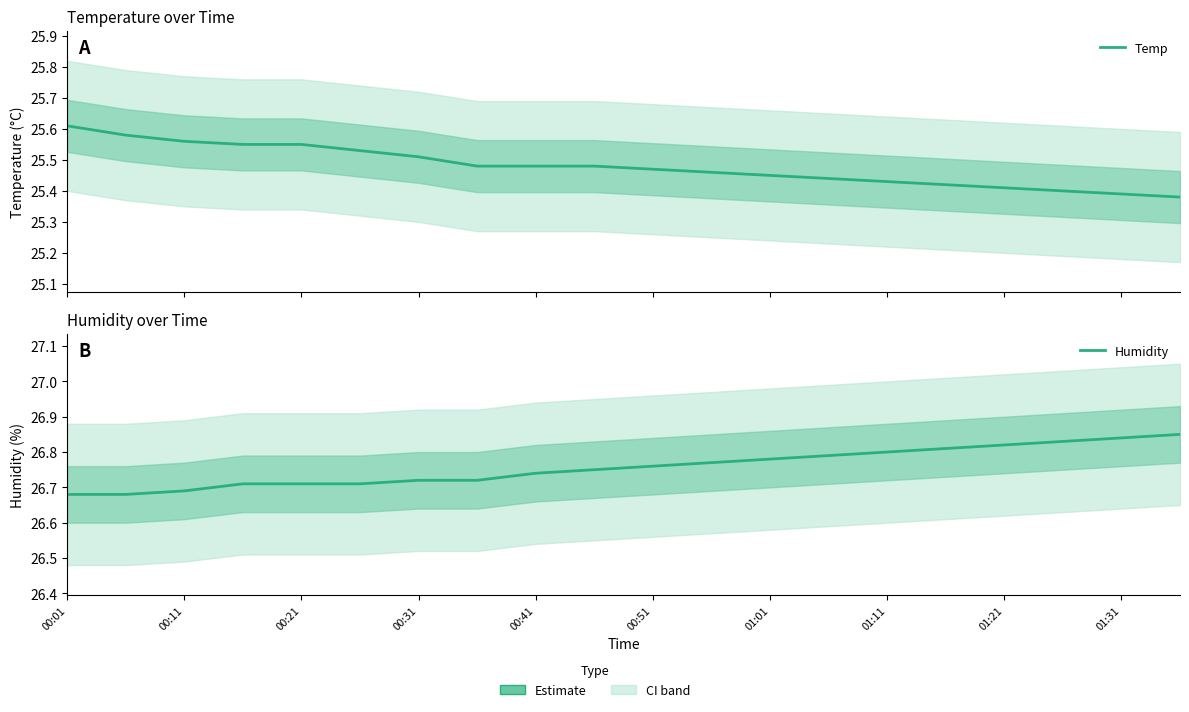

What is the minimum value for Humidity?

26.7